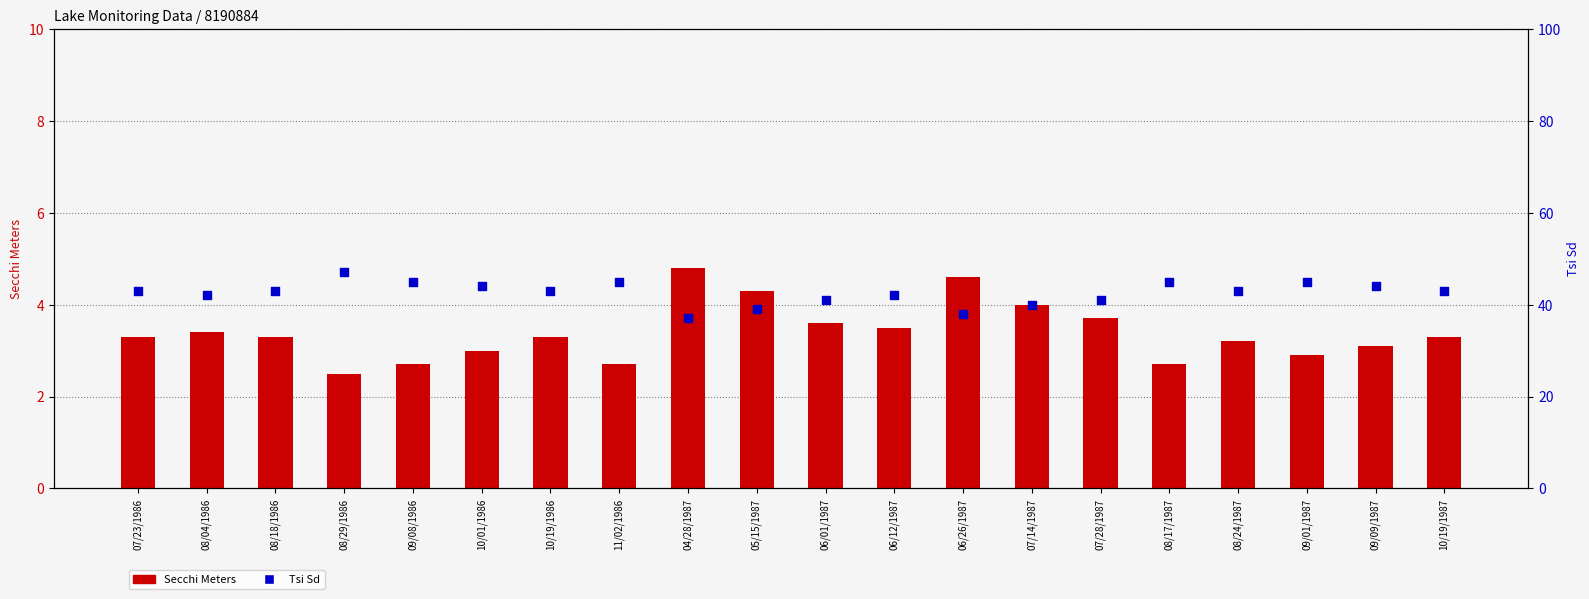

At how many categories does at least one series exceed 41?

14